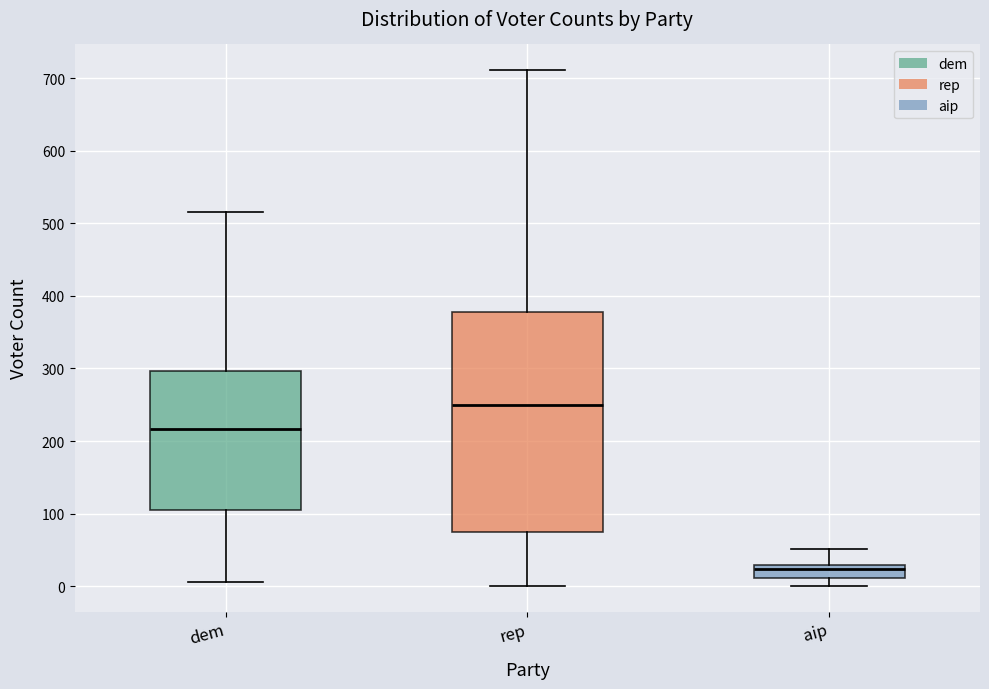

Which box's median line is the lowest?

aip